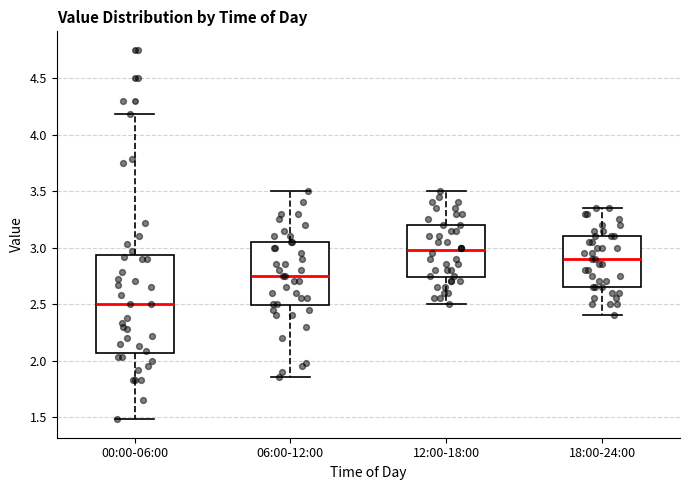

Reading left to right, read every box against the y-axis: the position of its median line, the range the box covers, and the ends of its whiskers. The values are not printed on the chart, so give them approximately, as read against the axis.

00:00-06:00: median 2.50, box 2.05 to 2.95, whiskers 1.50 to 4.20
06:00-12:00: median 2.75, box 2.50 to 3.05, whiskers 1.85 to 3.50
12:00-18:00: median 3.00, box 2.75 to 3.20, whiskers 2.50 to 3.50
18:00-24:00: median 2.90, box 2.65 to 3.10, whiskers 2.40 to 3.35